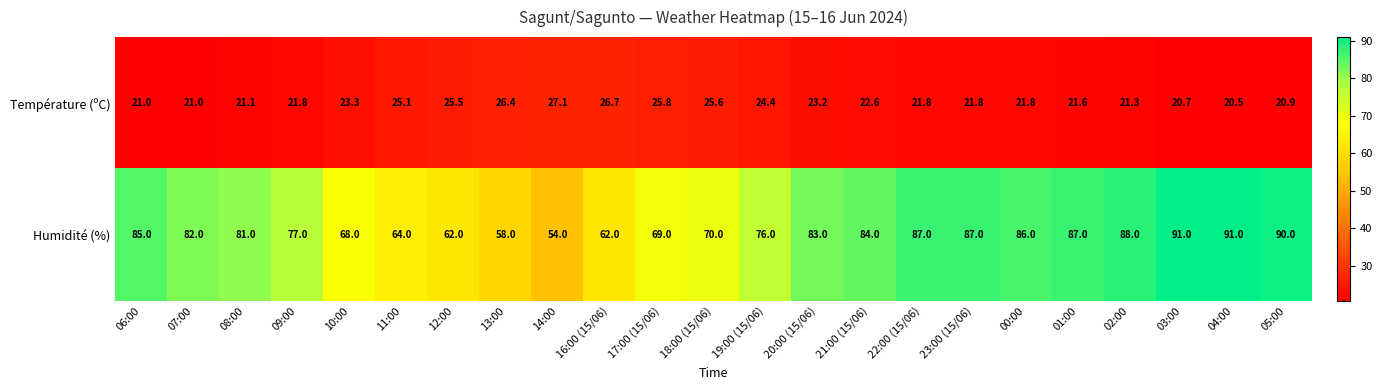

What is the sum of all Température (ºC) values?

531.0